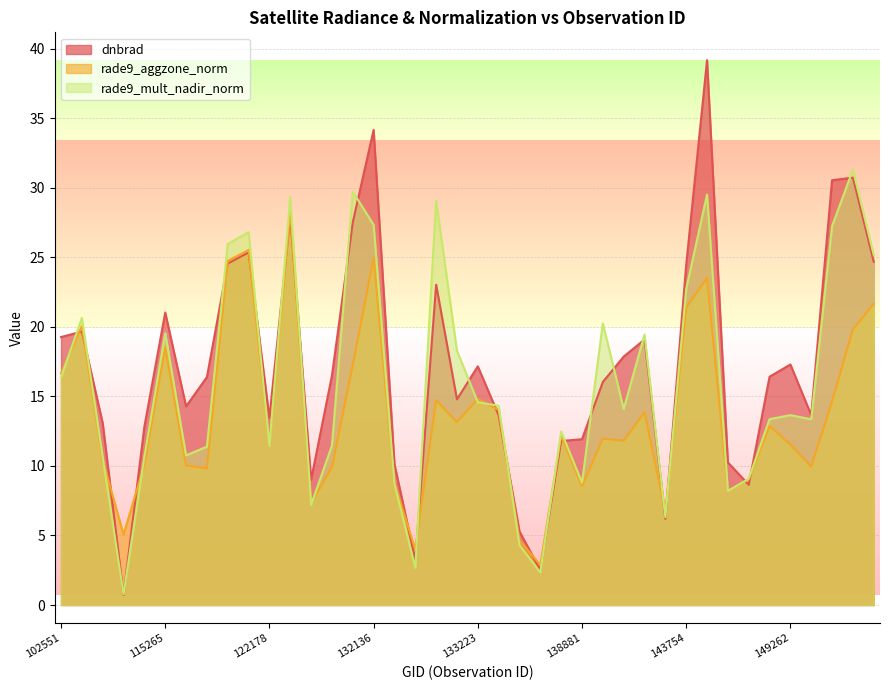

Where does the rade9_mult_nadir_norm series first go above 14?

102551